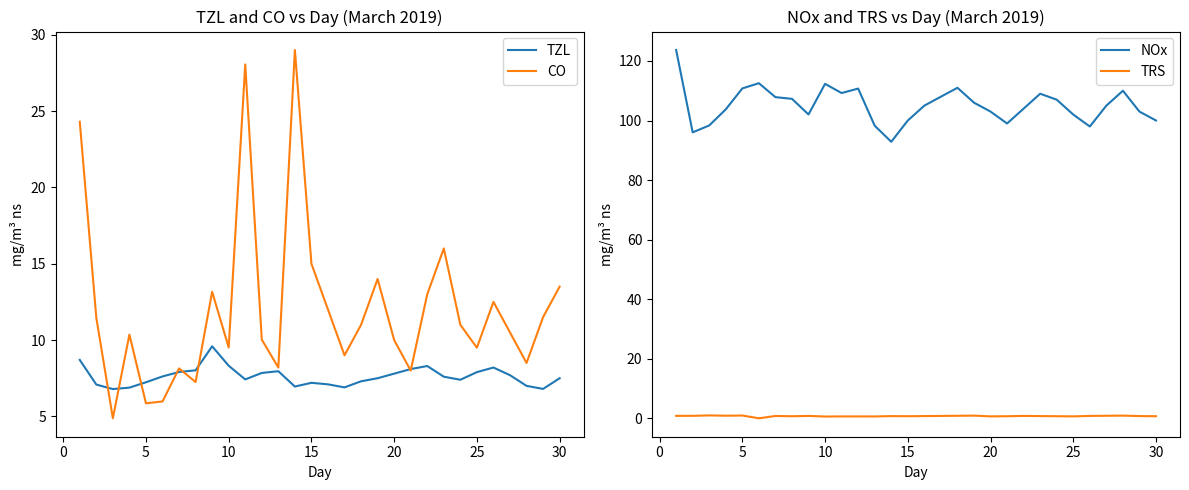

True or false: TRS and NOx intersect in this chart.

False